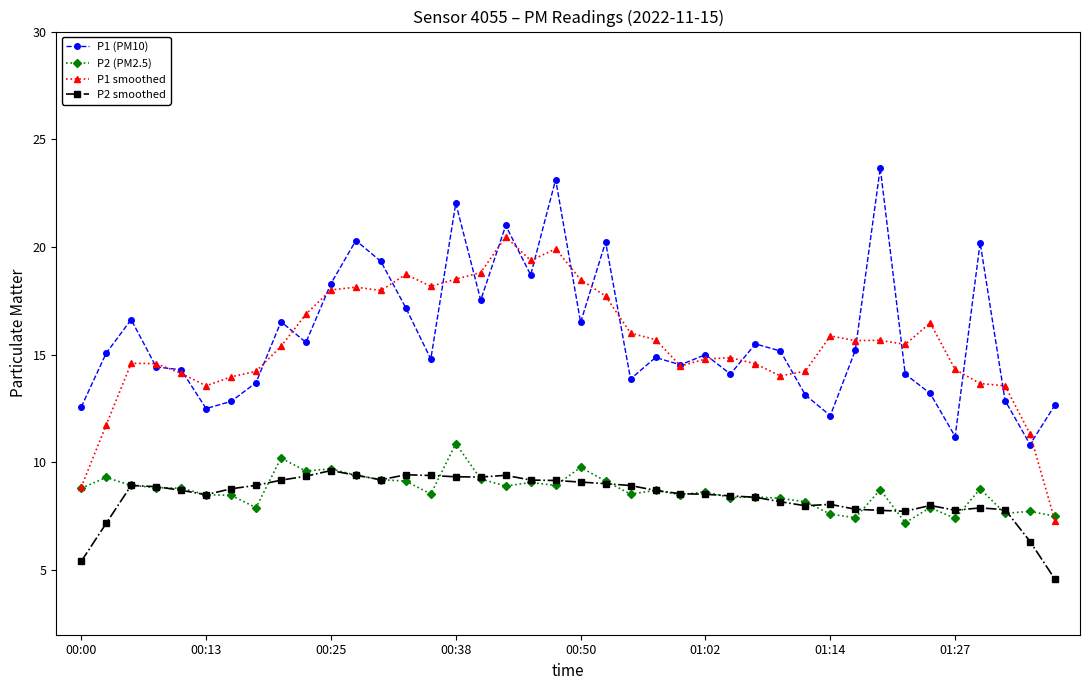

Which series has the largest total across all categories?

P1 (PM10)